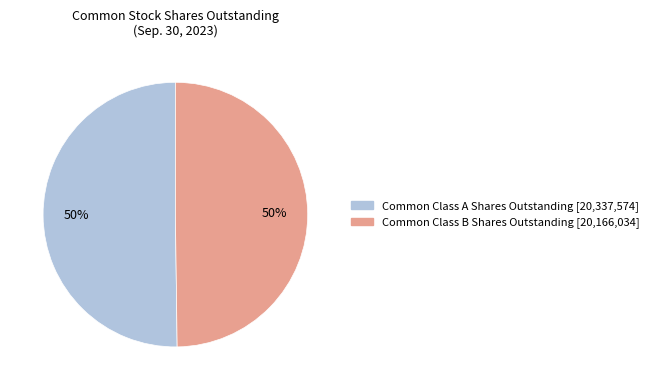

To the nearest percent, what is the average slice percentage?

50%